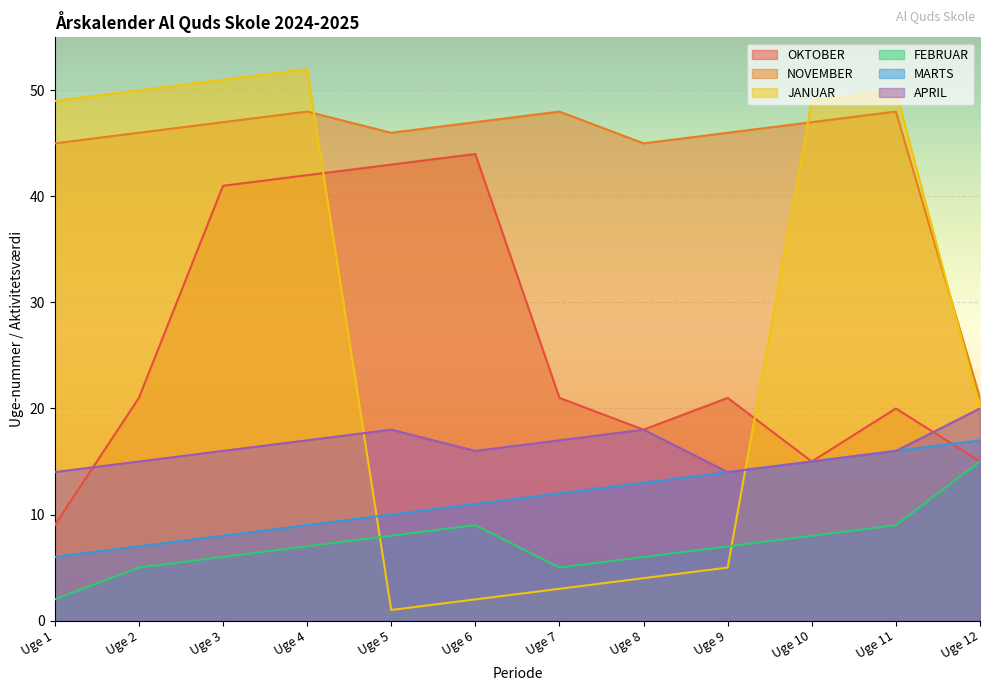

At which label is NOVEMBER closest to 34?

Uge 1